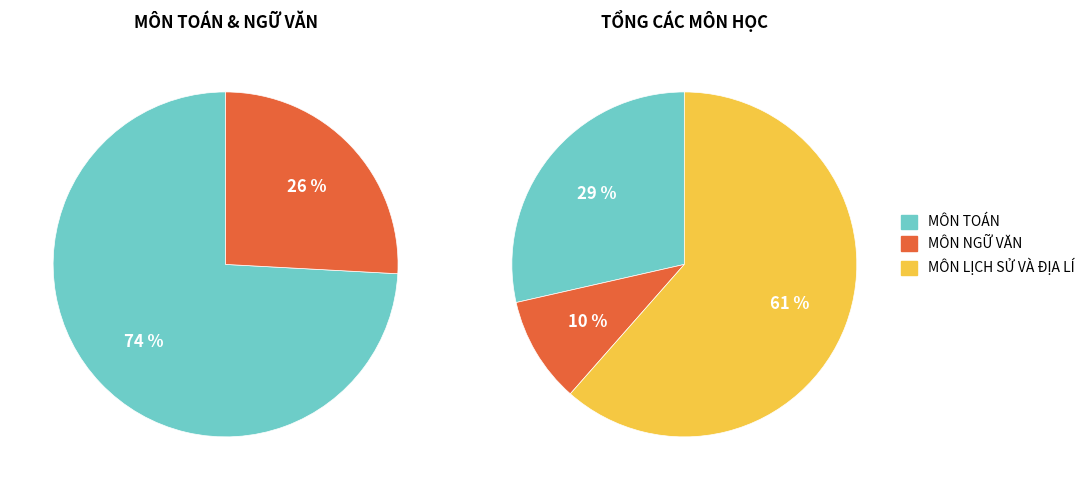

Which slice is the largest?

MÔN LỊCH SỬ VÀ ĐỊA LÍ